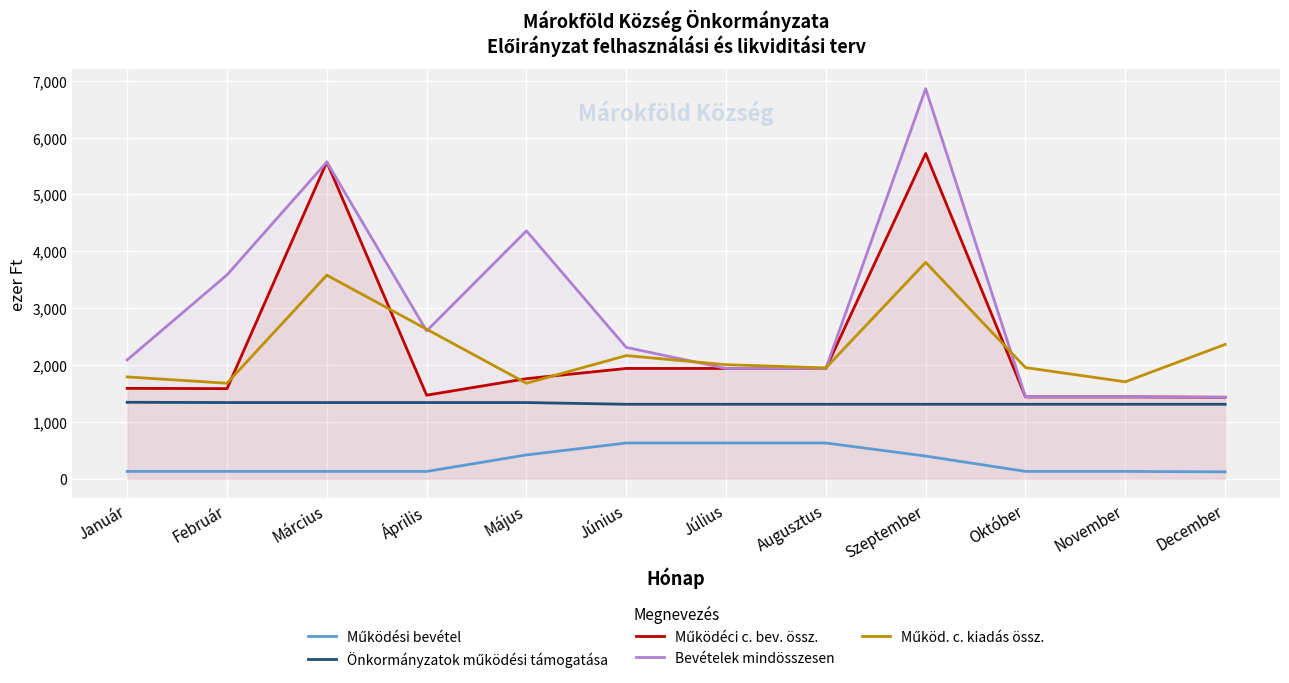

Which category has the highest value in the Működéci c. bev. össz. series?

Szeptember